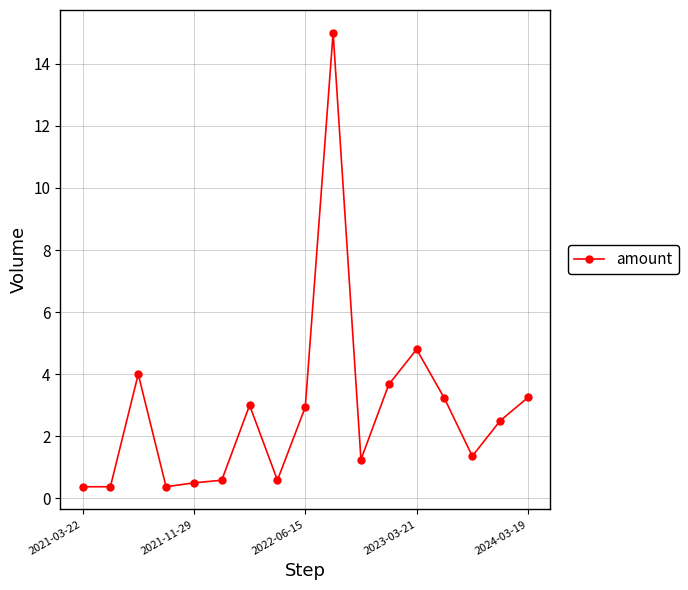

What is the value of the 13th point from the left?

4.8